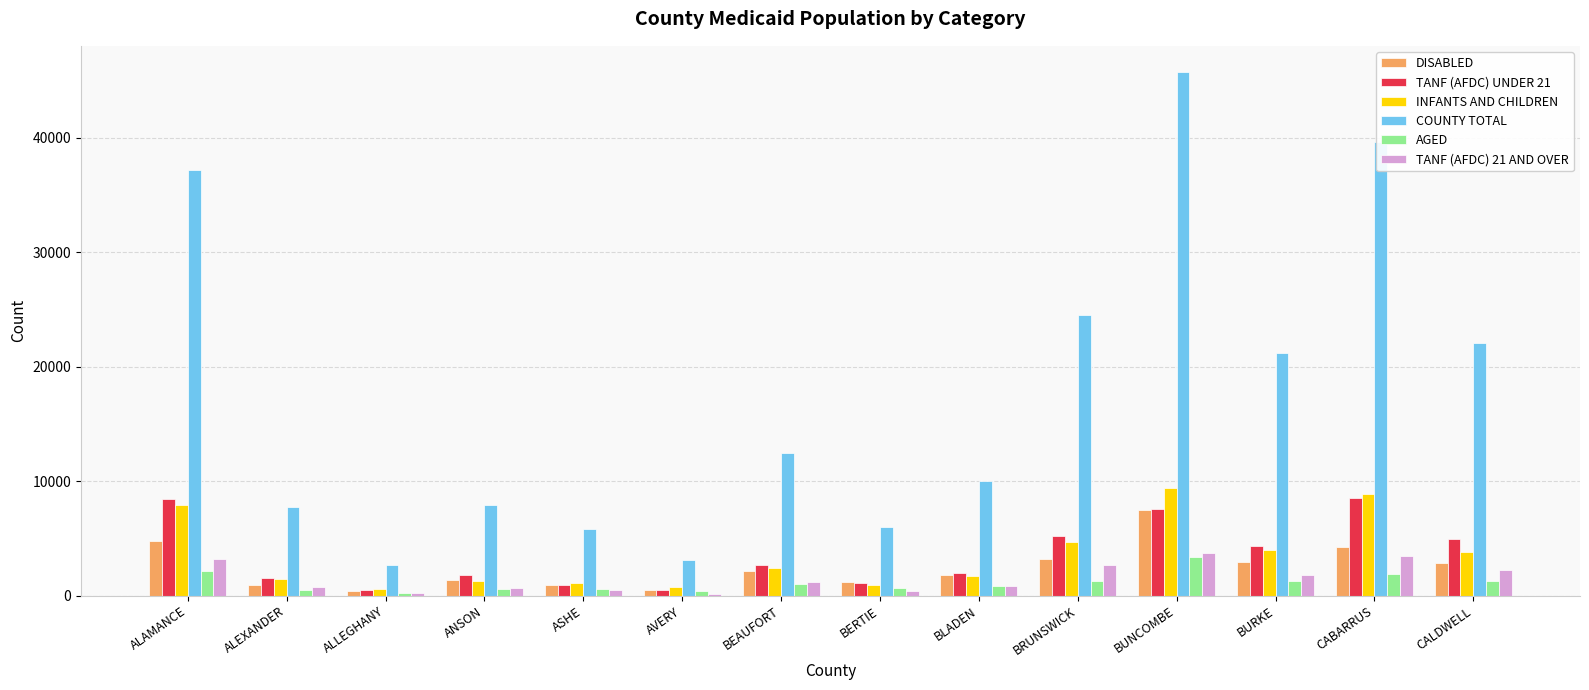

True or false: COUNTY TOTAL has a value of 32744 at BURKE.

False